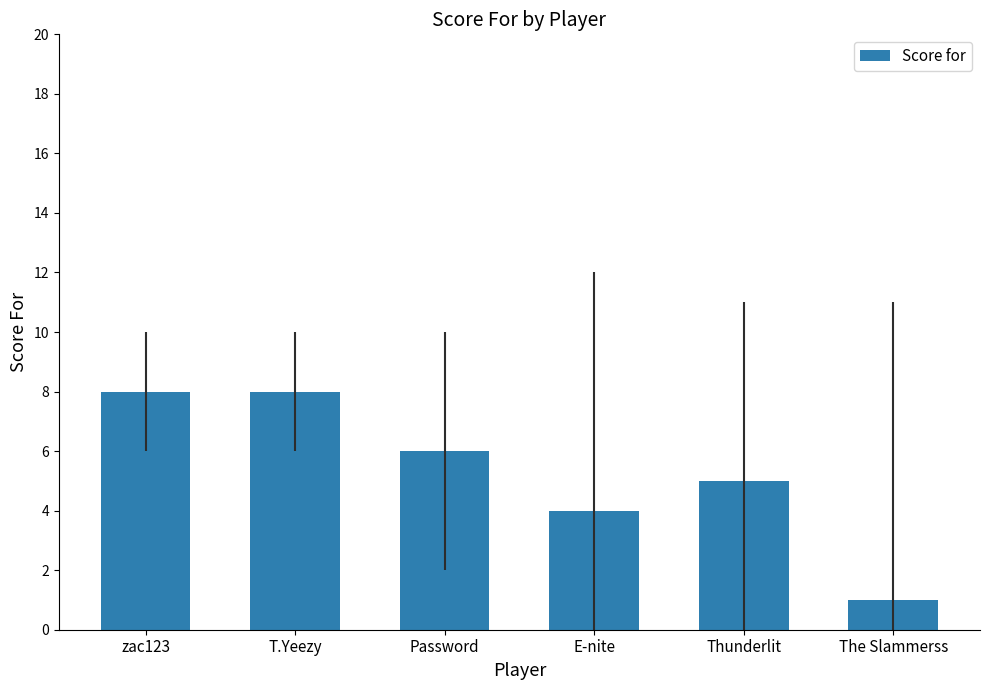

The chart shows a value of 6 at Password. True or false?

True